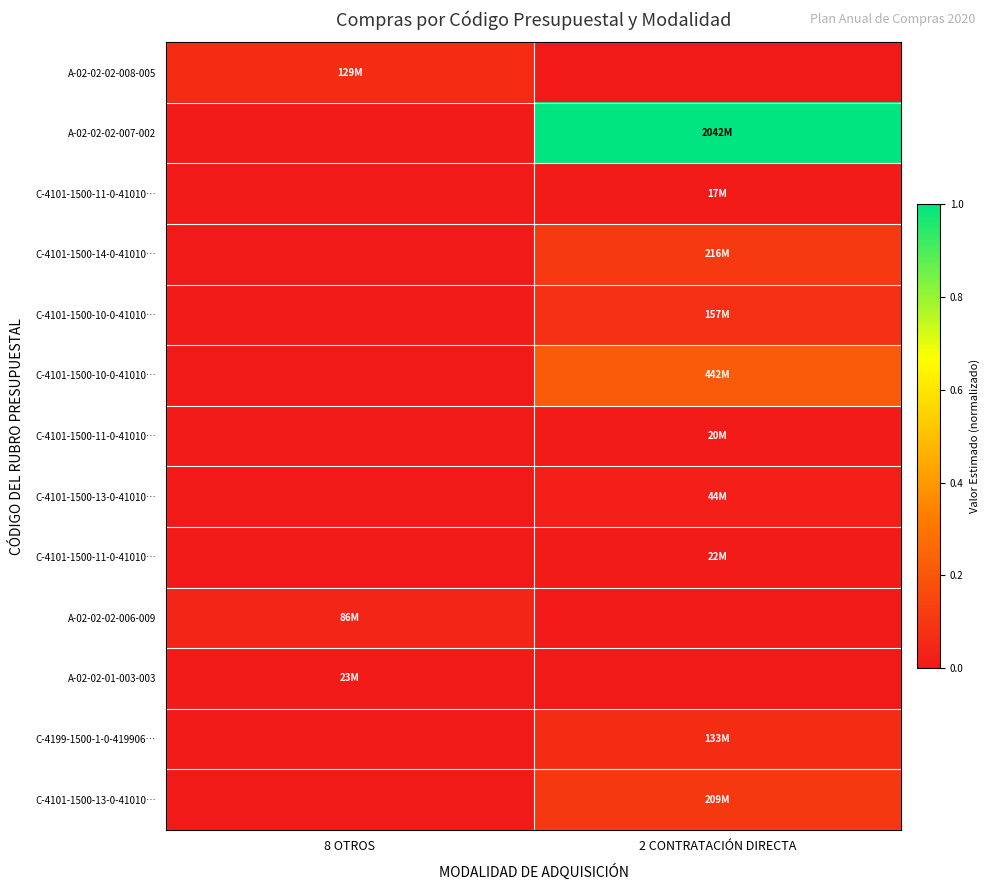

How many distinct data groups are displayed?

13